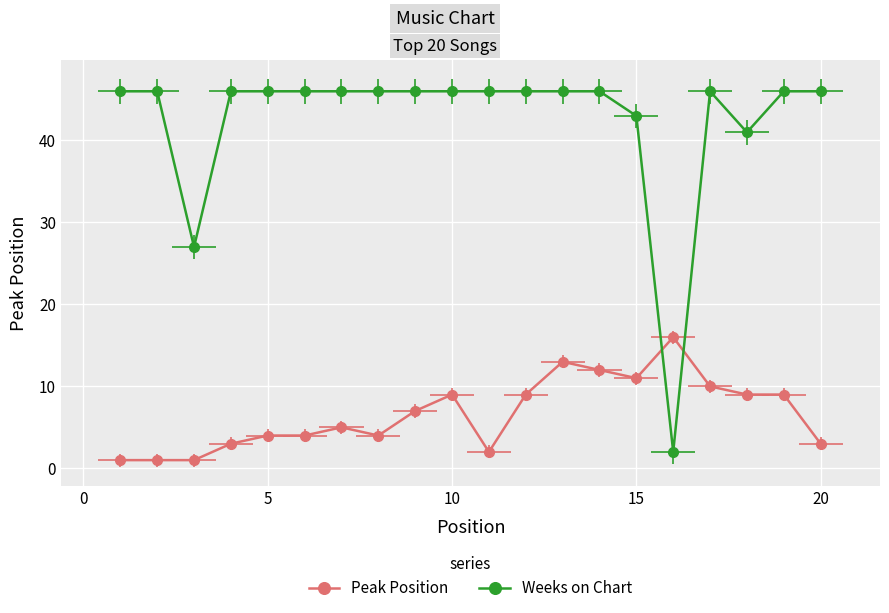

What is the lowest value of the Peak Position series?

1